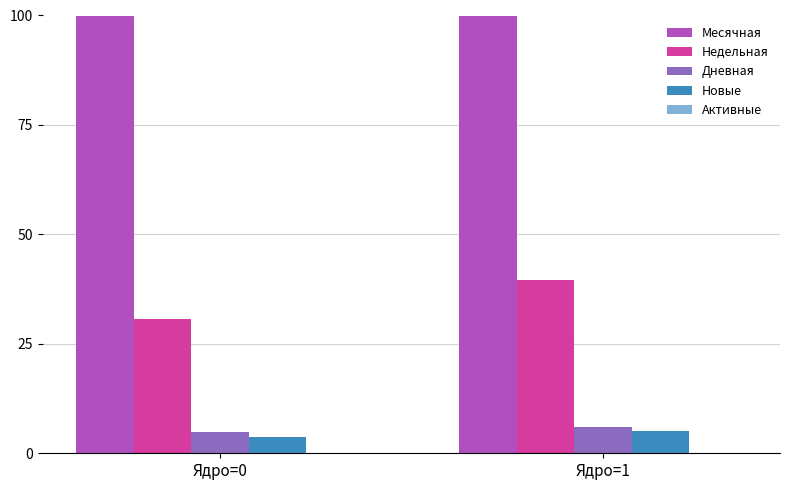

How many bars are there in total?

10